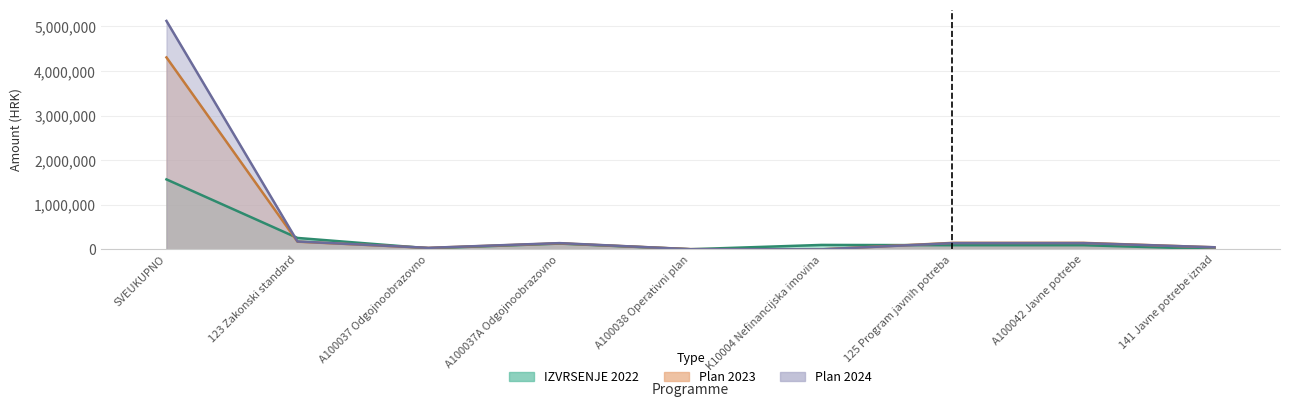

At which category is the sum across all series the highest?

SVEUKUPNO